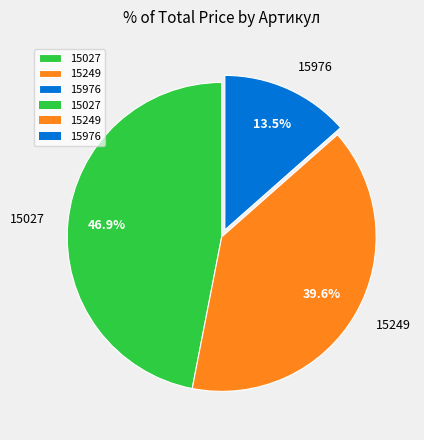

Count the number of slices in the pie.

3